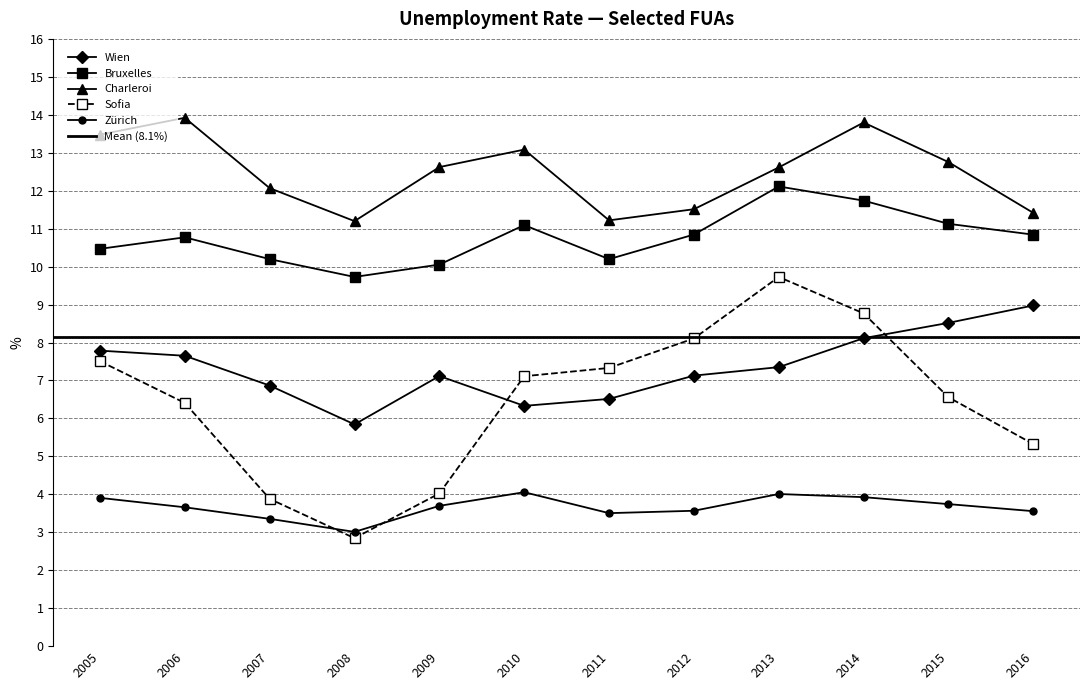

True or false: Bruxelles and Zürich intersect in this chart.

False